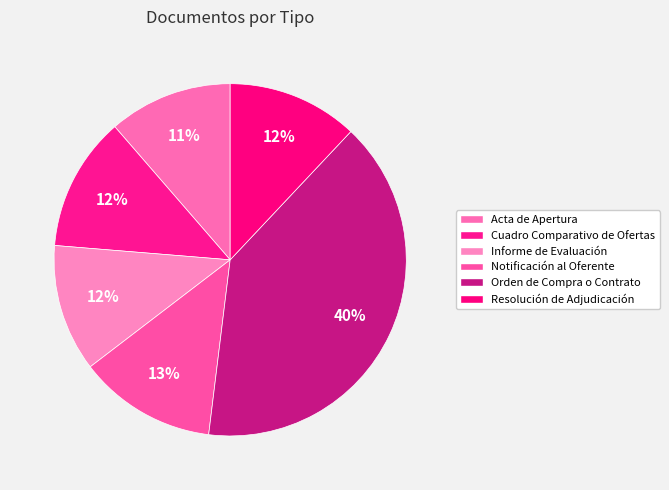

To the nearest percent, what is the difference between the largest and smallest slice percentages?

29%